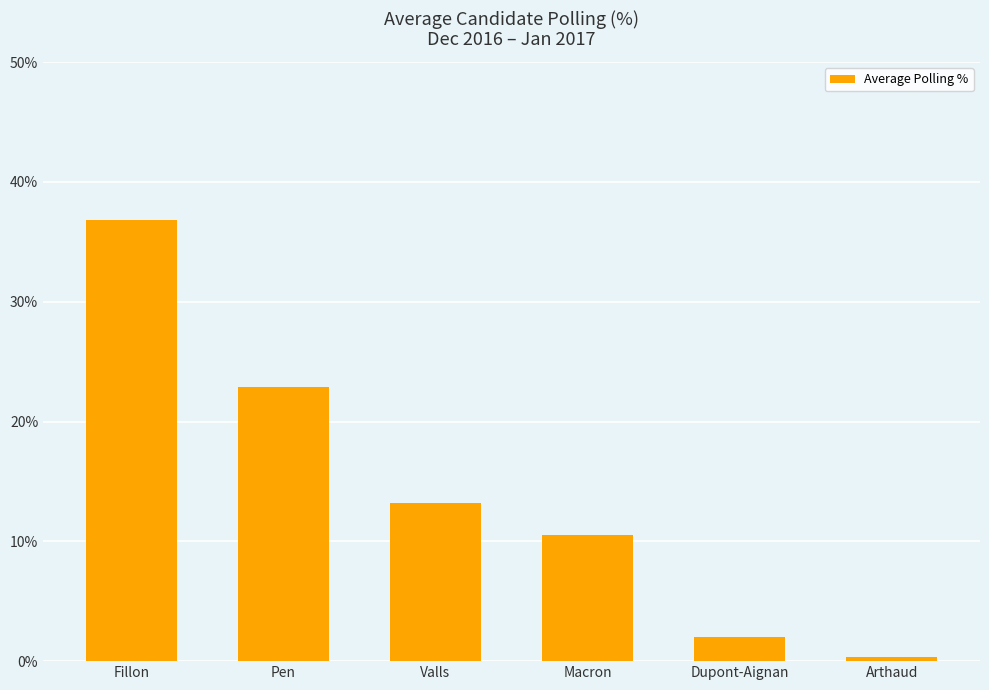

What is the label of the 3rd bar from the right?

Macron